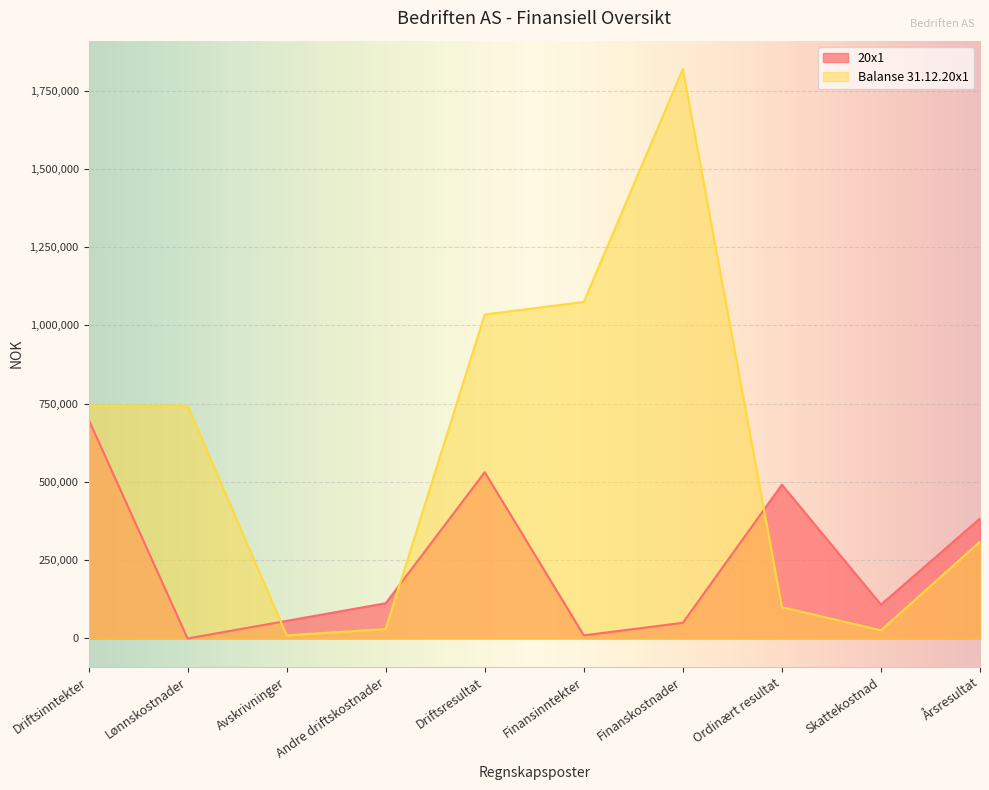

What is the maximum value for 20x1?

700000